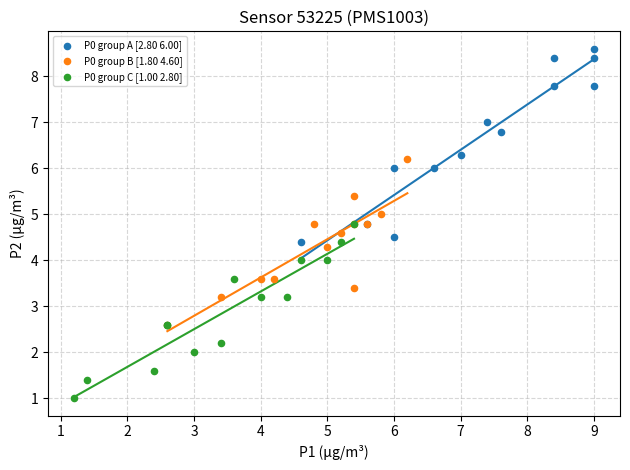

Which series has the widest spread of Y values?

P0 group A [2.80 6.00]